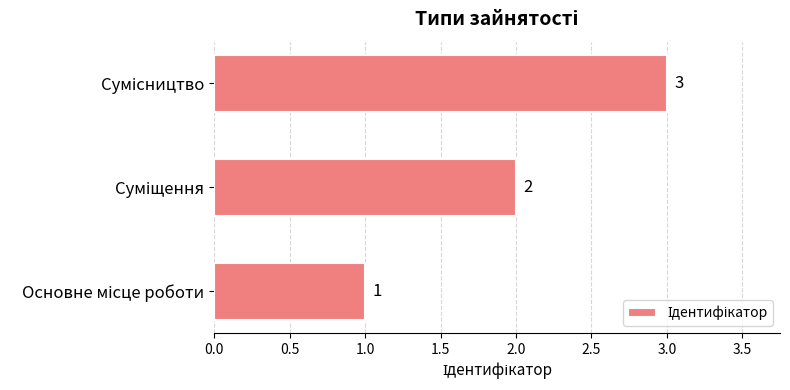

What is the sum of all values?

6